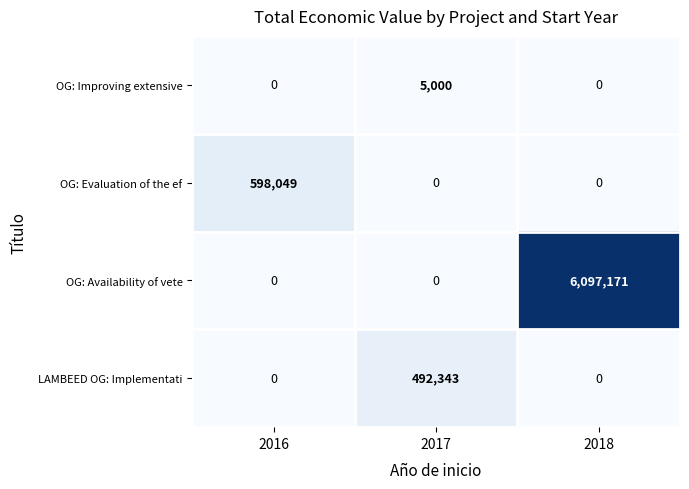

List the series in order of their peak value, highest first.

OG: Availability of vete, OG: Evaluation of the ef, LAMBEED OG: Implementati, OG: Improving extensive